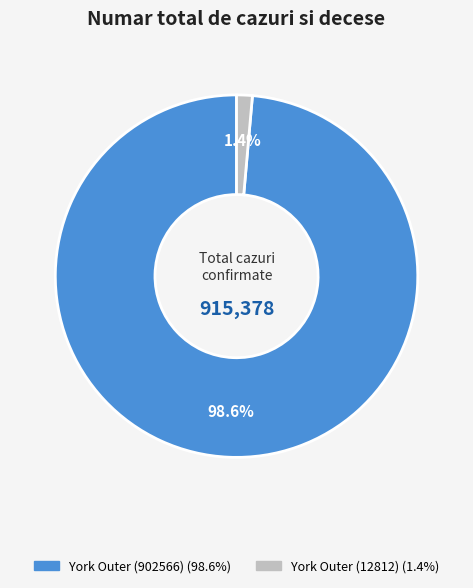

To the nearest percent, what percentage of the pie is York Outer (902566)?

99%